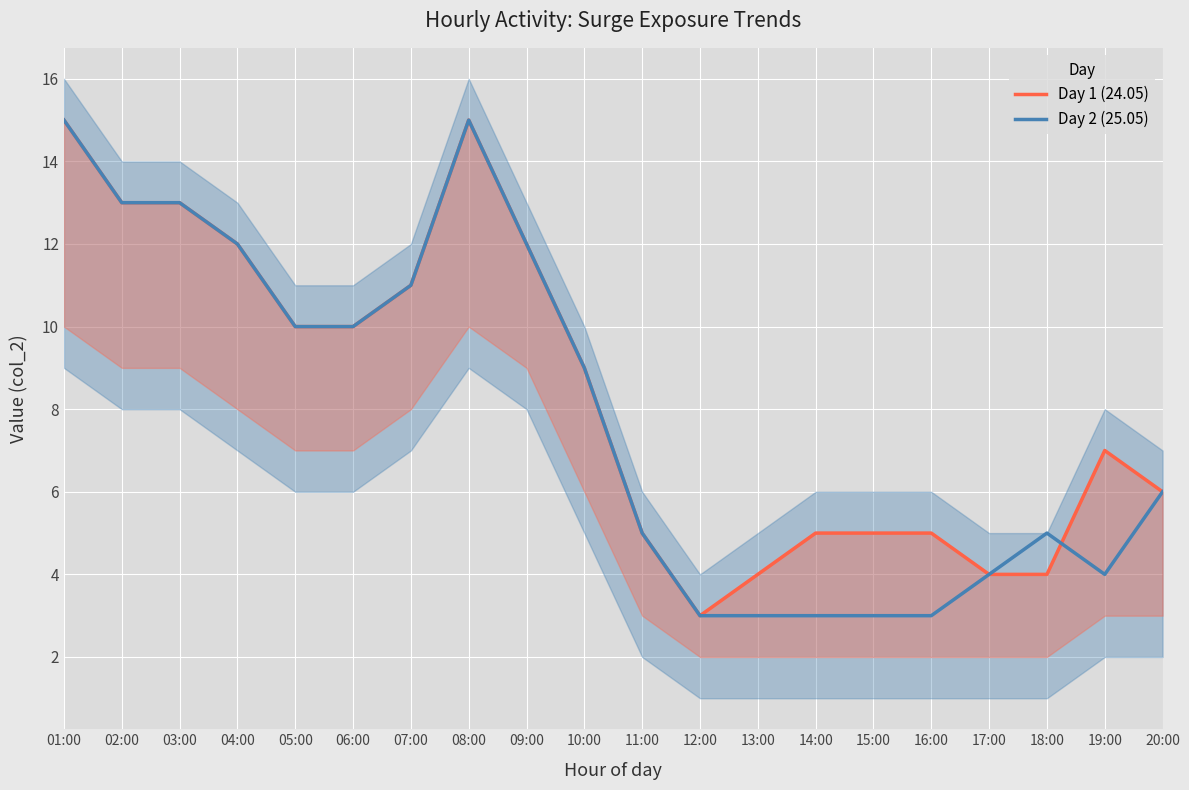

How many data points in Day 1 (24.05) are less than 9?

10